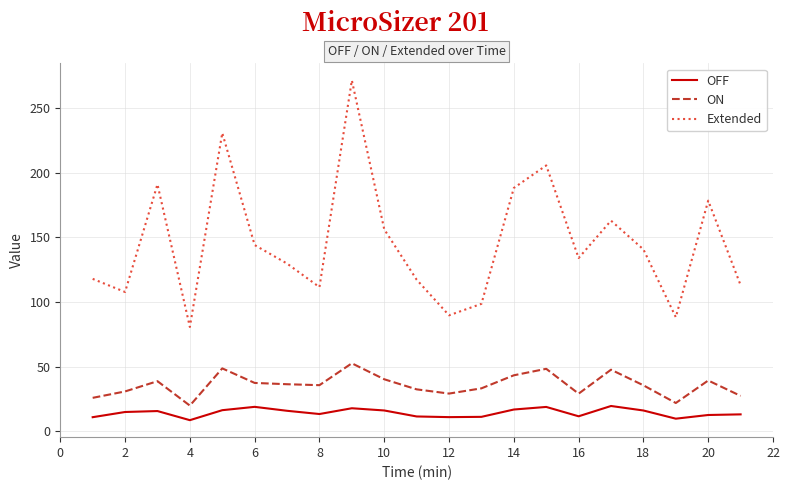

Which series has the largest range (max minus min)?

Extended